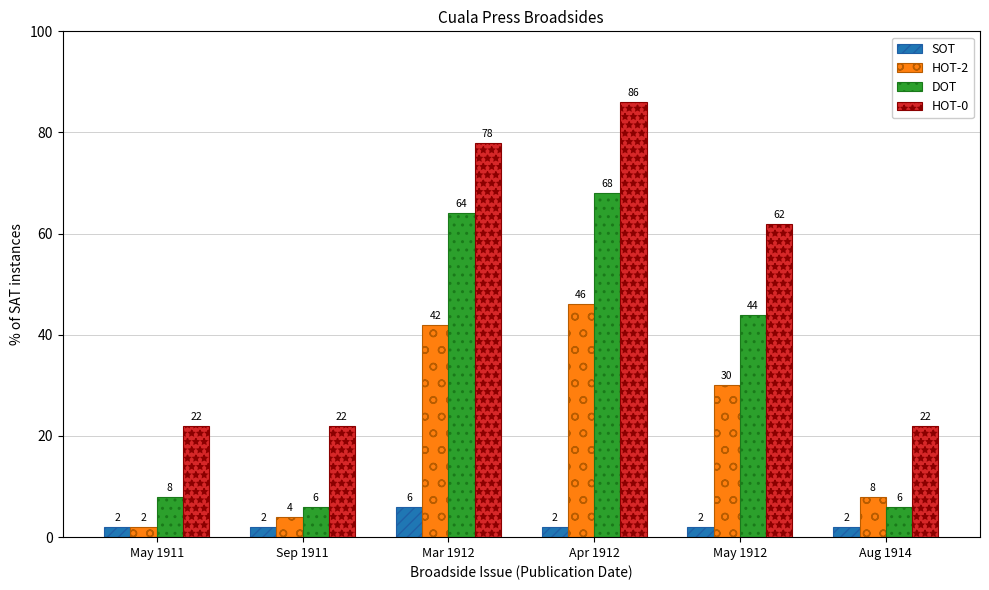

List the labels in order of HOT-2 value, smallest first.

May 1911, Sep 1911, Aug 1914, May 1912, Mar 1912, Apr 1912